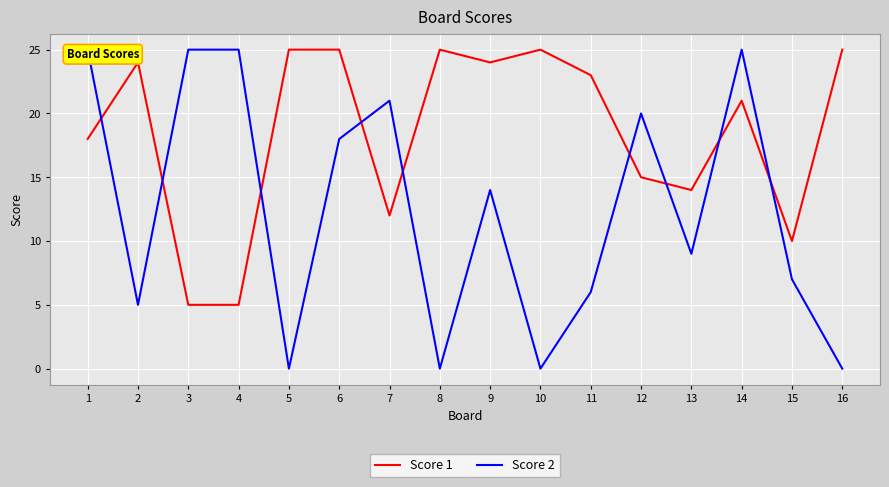

What is the difference between the highest and lowest values at 5?

25